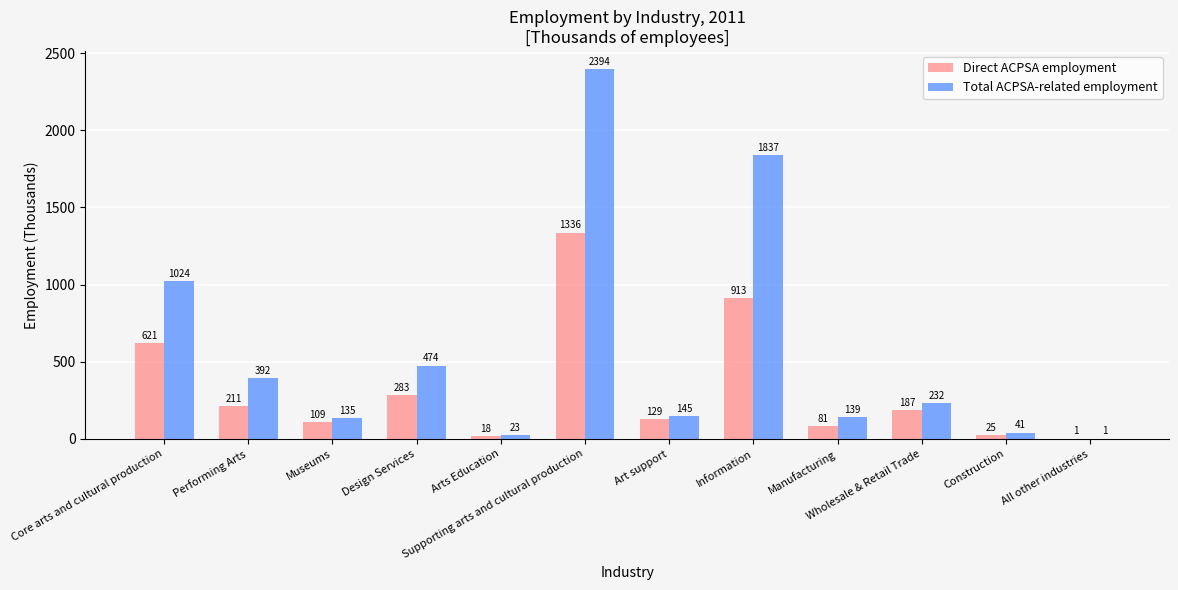

Where does the Total ACPSA-related employment series first go above 232?

Core arts and cultural production